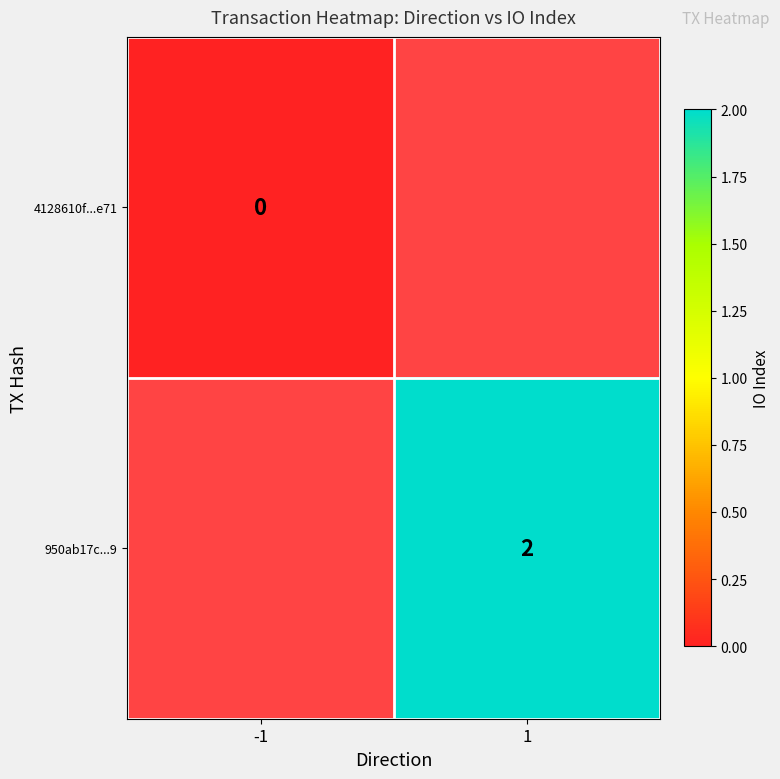

Between 1 and -1, which is larger?

-1